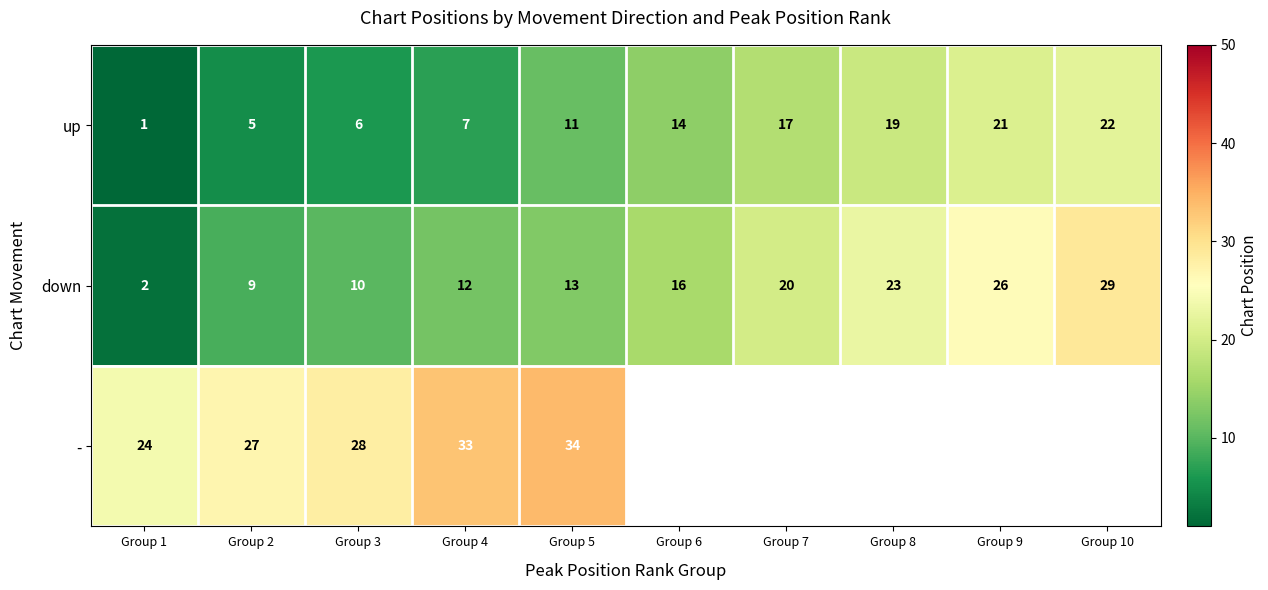

How many values in the down series are below 16?

5